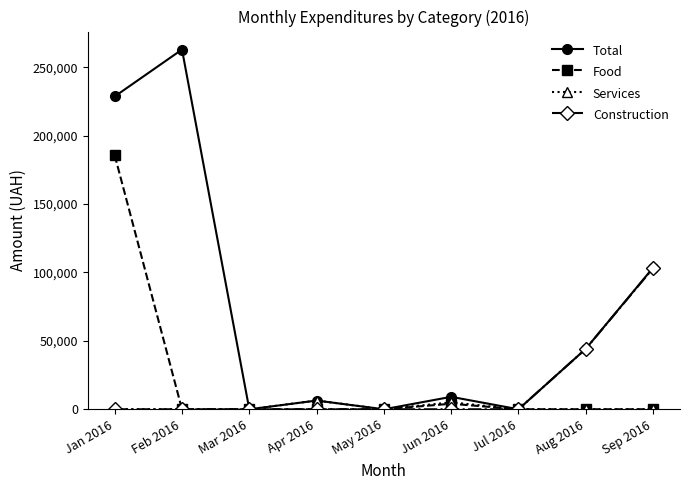

What is the greatest value displayed?

262865.8